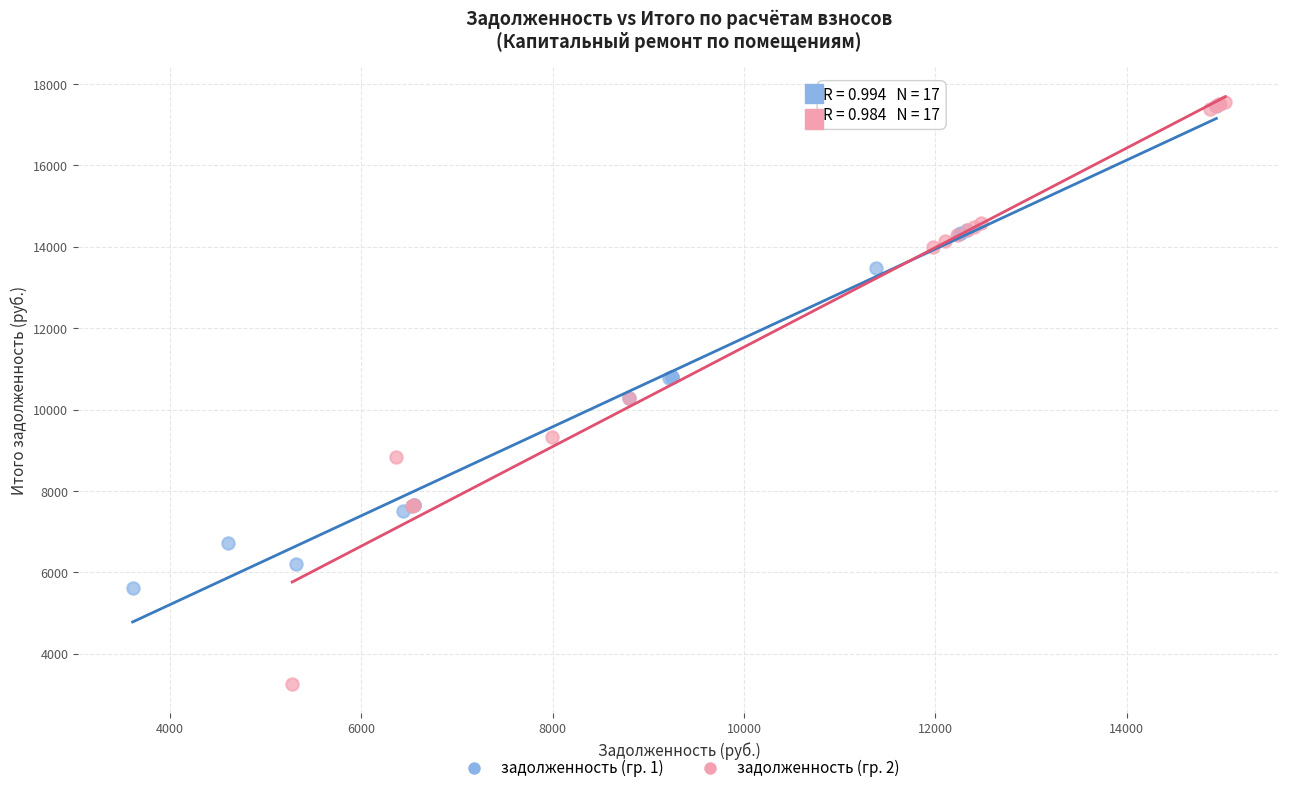

Which series reaches the minimum Y coordinate?

задолженность (гр. 2)